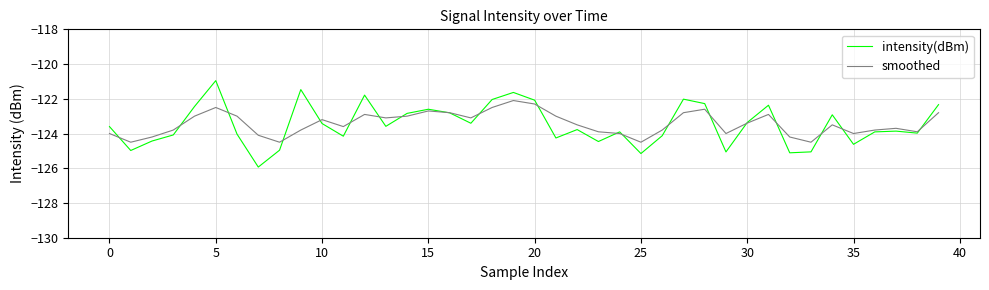

What is the sum of all smoothed values?

-4937.5